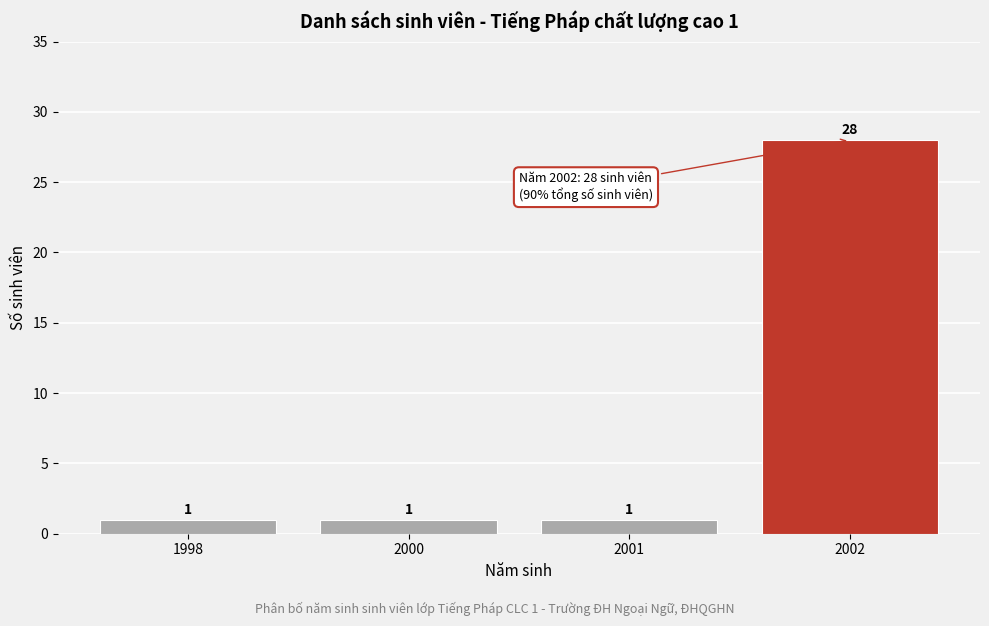

Reading left to right, transcribe all the data shown in this chart.

1998=1	2000=1	2001=1	2002=28